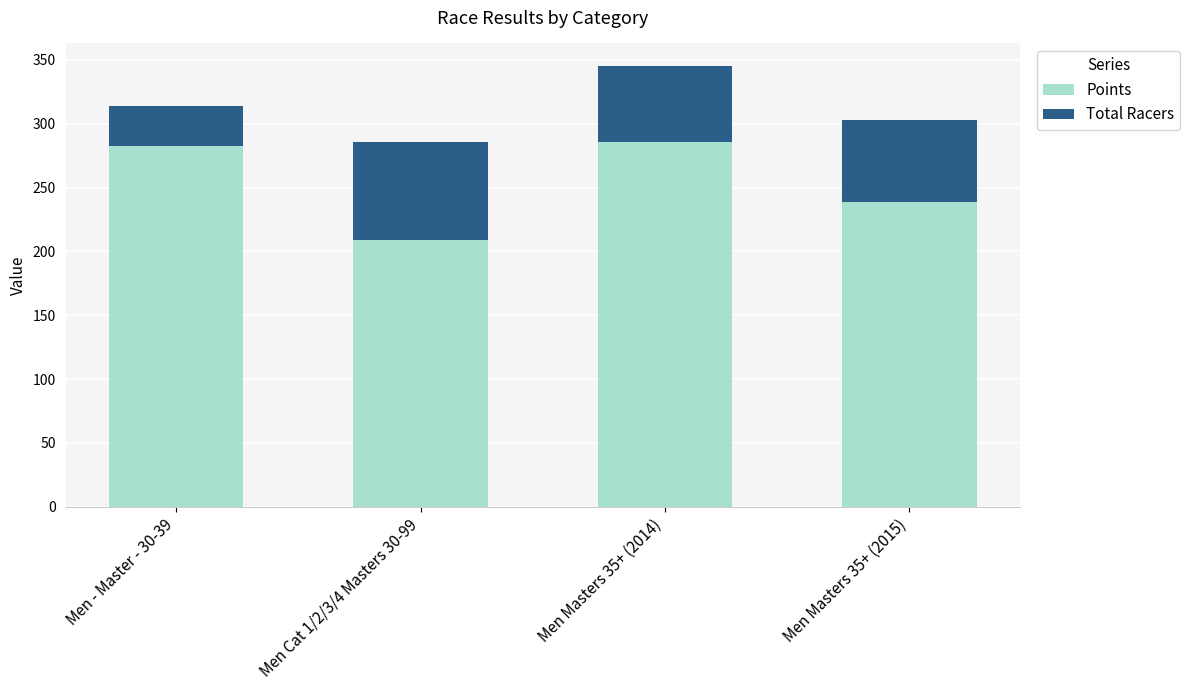

The Points series shows 69.0 at Men Masters 35+ (2015). True or false?

False